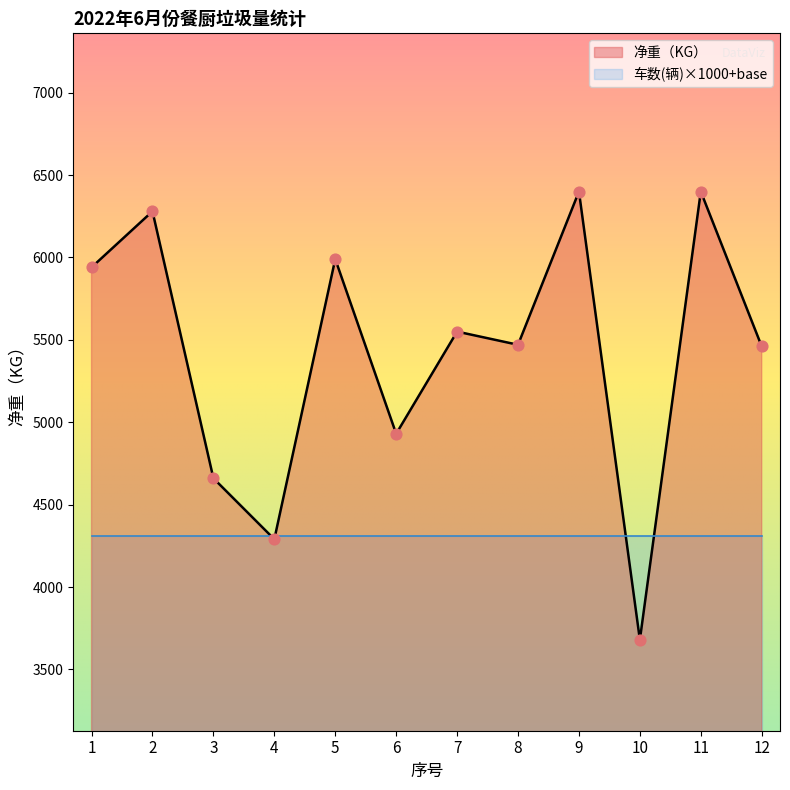

Between 10 and 9, which is larger?

9